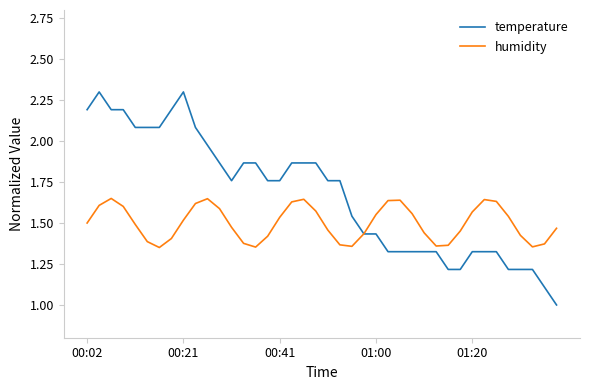

What are all the series names shown in the legend?

temperature, humidity